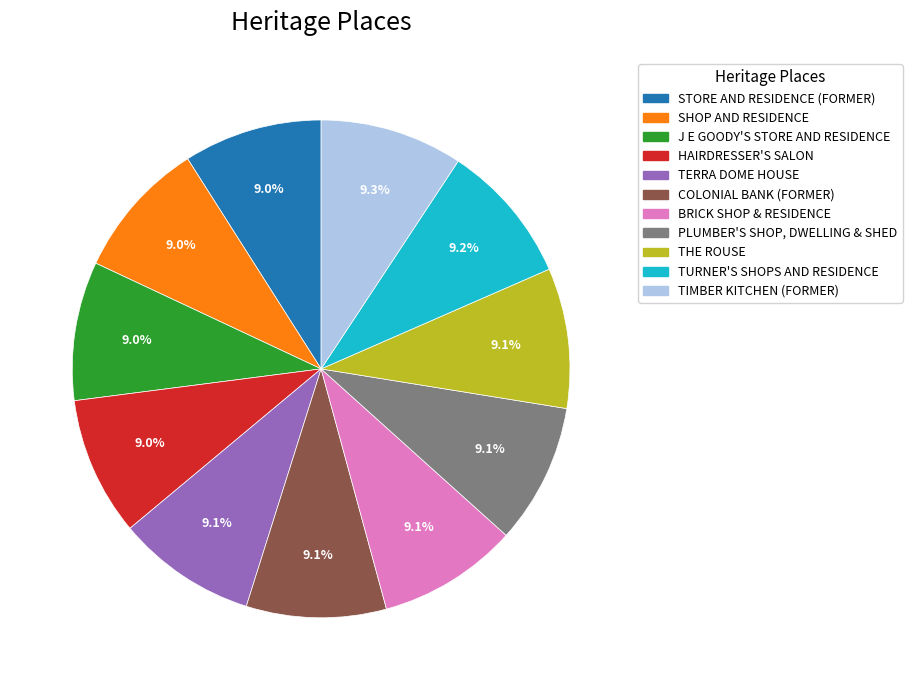

How many slices are in this pie chart?

11